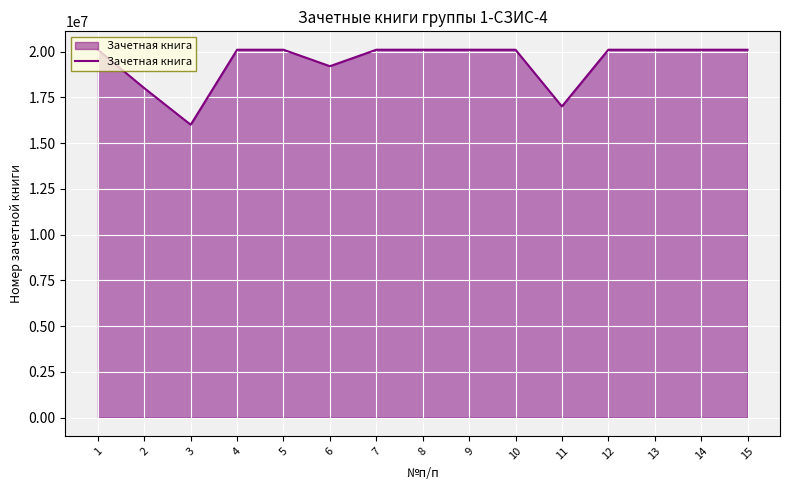

What is the average value?

19420514